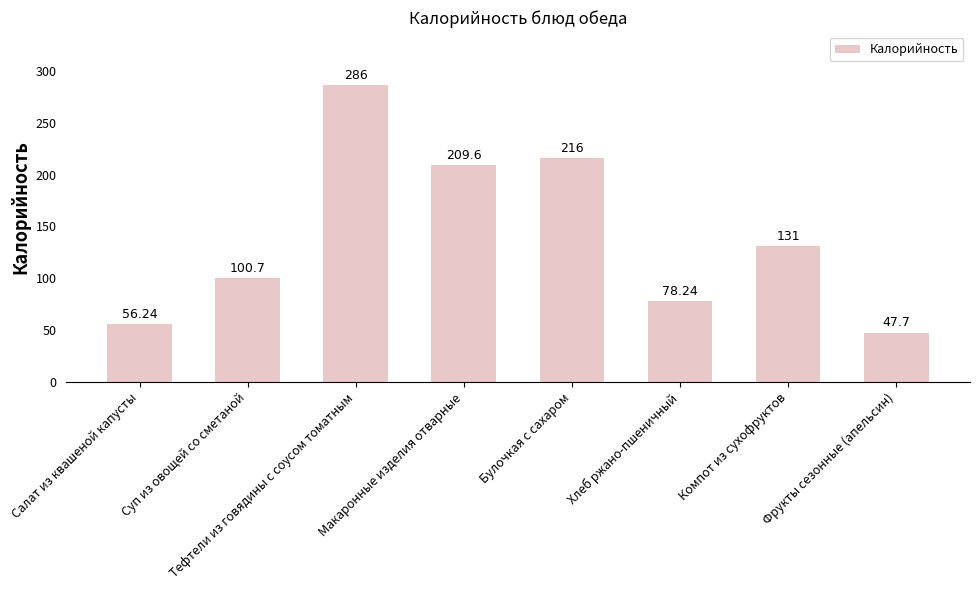

What is the difference between the values at Макаронные изделия отварные and Салат из квашеной капусты?

153.4